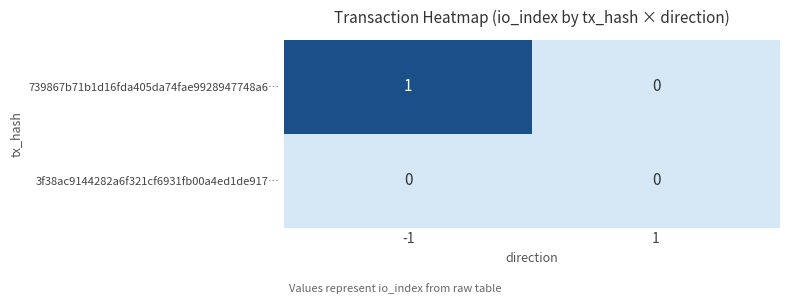

Which series has the largest total across all categories?

739867b71b1d16fda405da74fae9928947748a6…